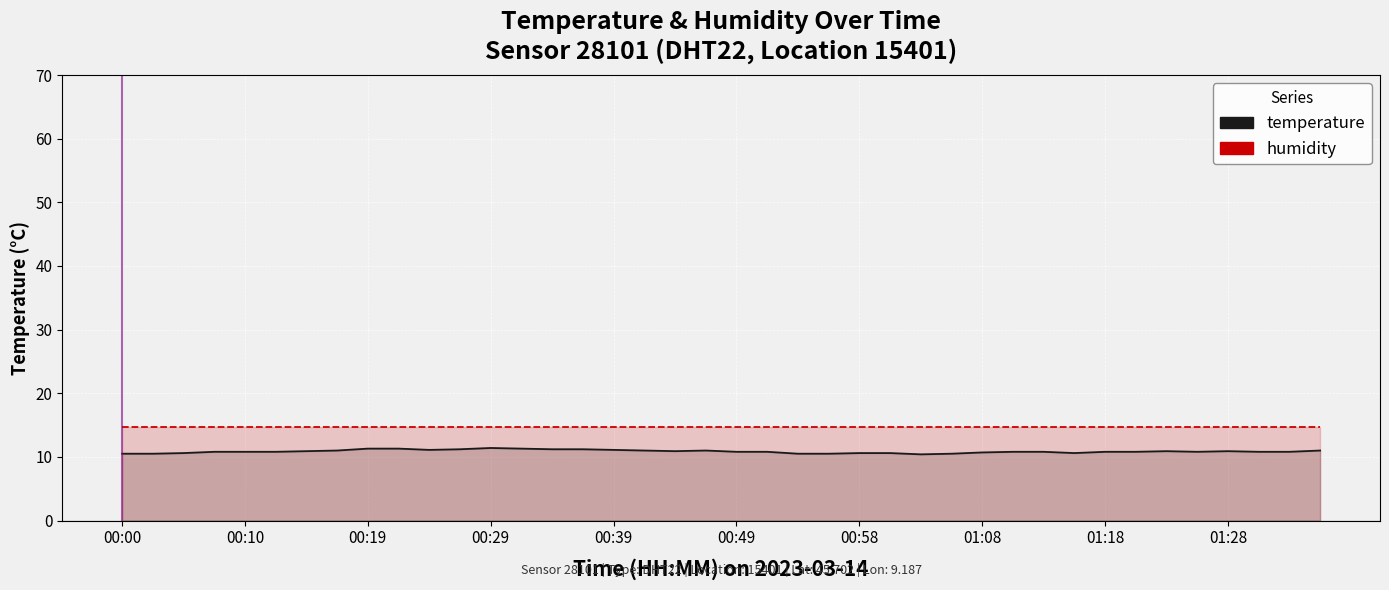

True or false: humidity and temperature intersect in this chart.

False